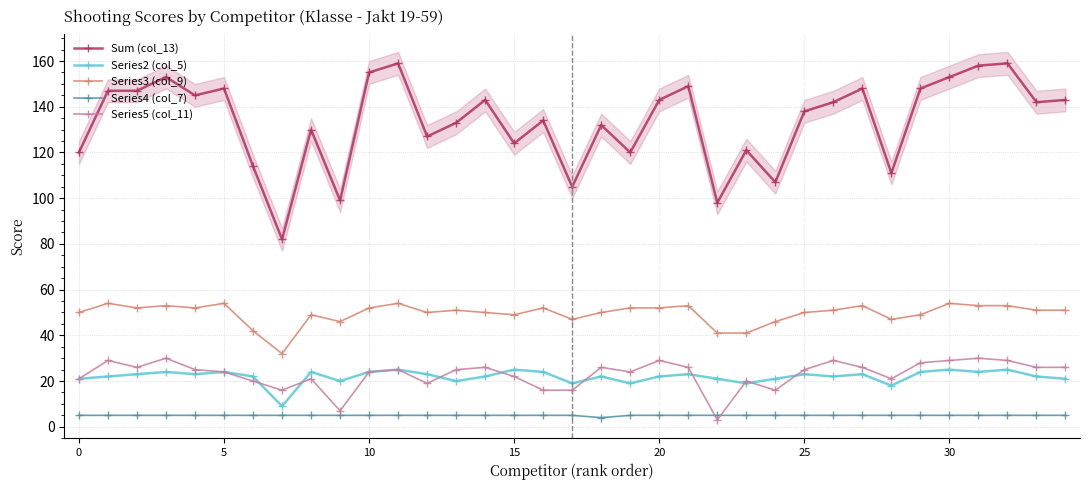

What is the minimum value shown in the chart?

3